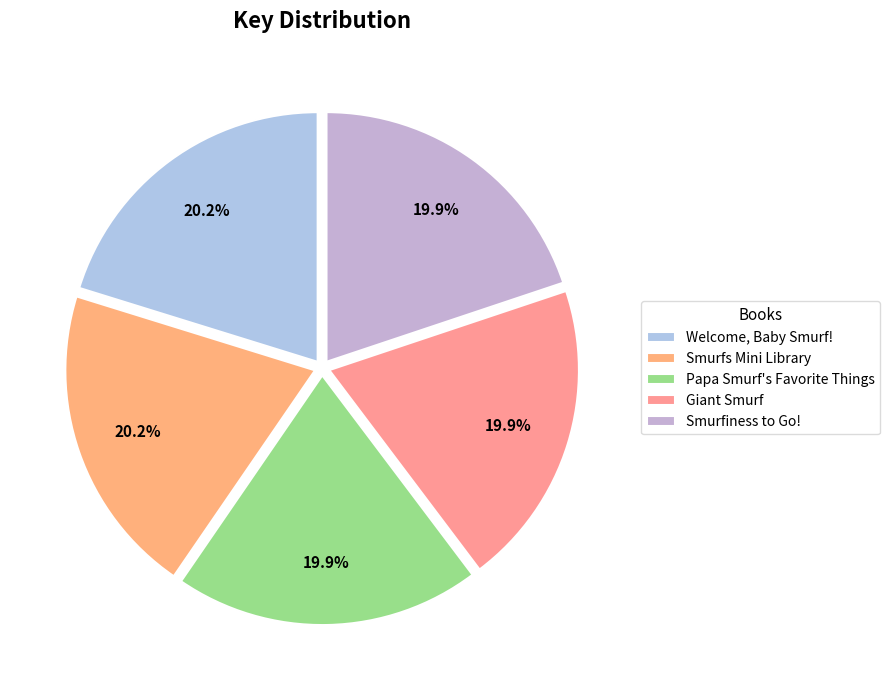

What percentage do Smurfiness to Go! and Smurfs Mini Library together represent?

40.1%